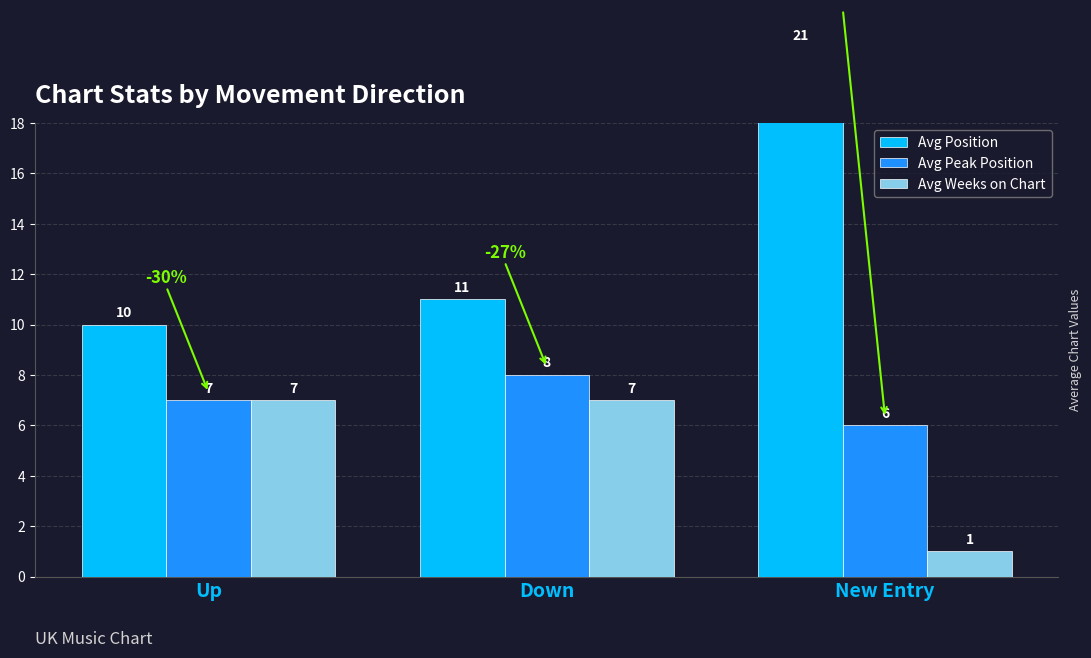

Rank the series by their average value, from highest to lowest.

Avg Position, Avg Peak Position, Avg Weeks on Chart